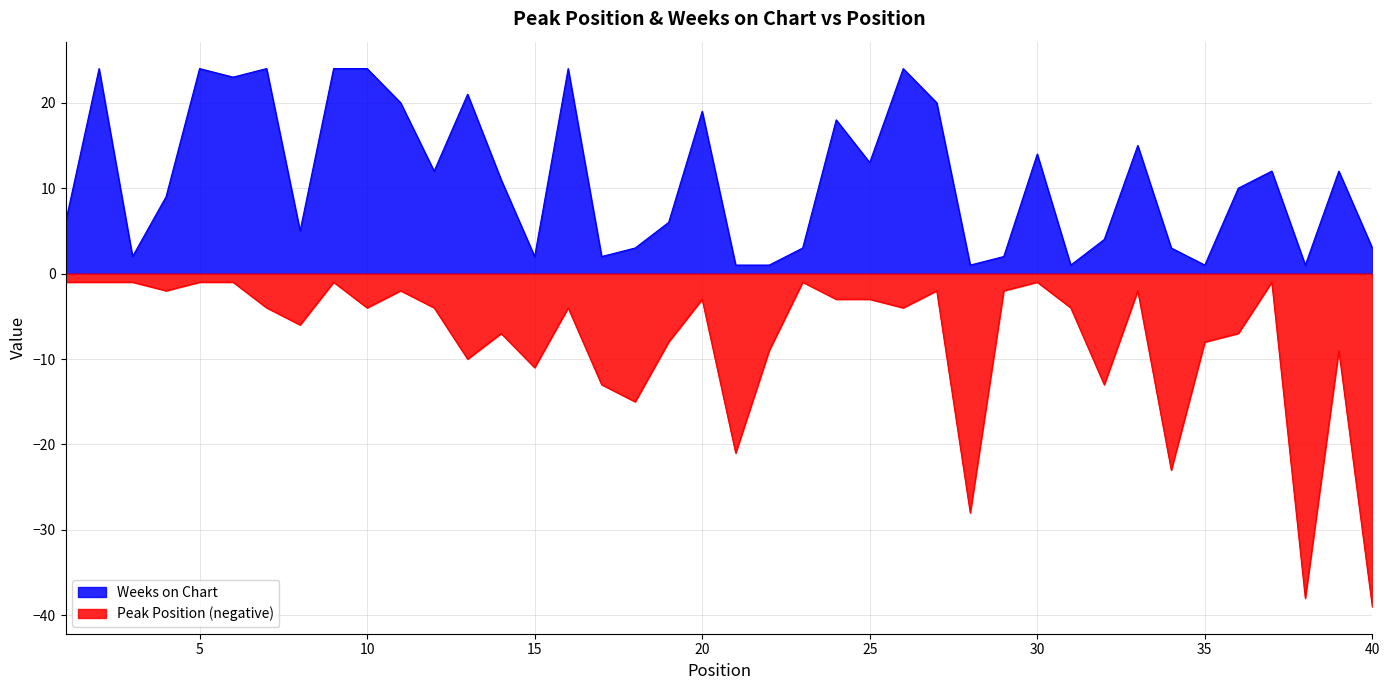

What is the sum of all Peak Position values?

-317